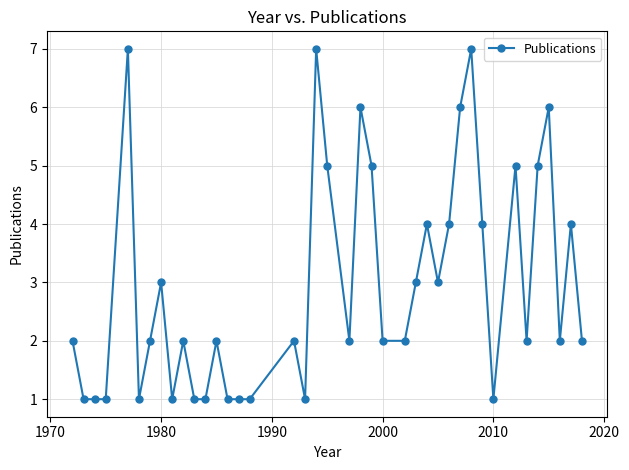

True or false: the data has more than 2 interior local peaks.

True